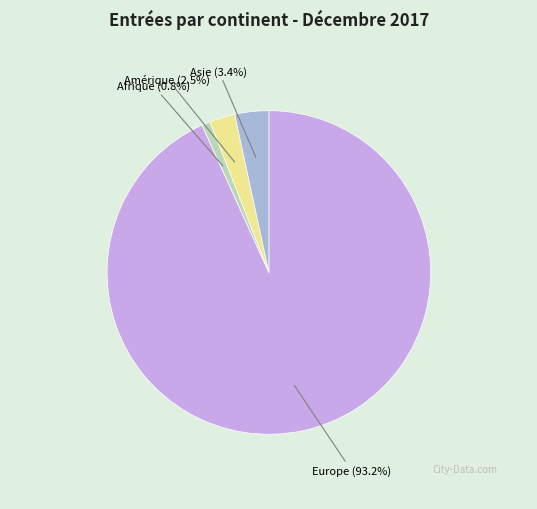

Between Amérique and Afrique, which is larger?

Amérique